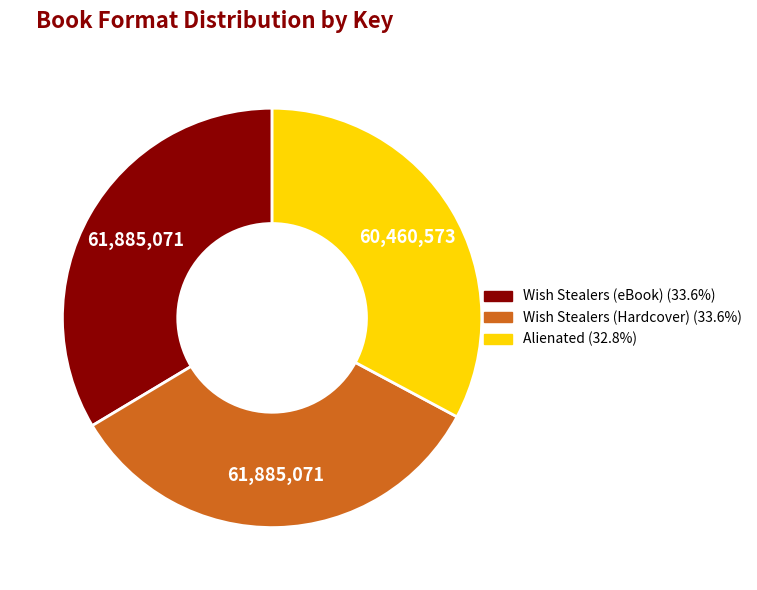

True or false: Wish Stealers (Hardcover) accounts for 47% of the total.

False